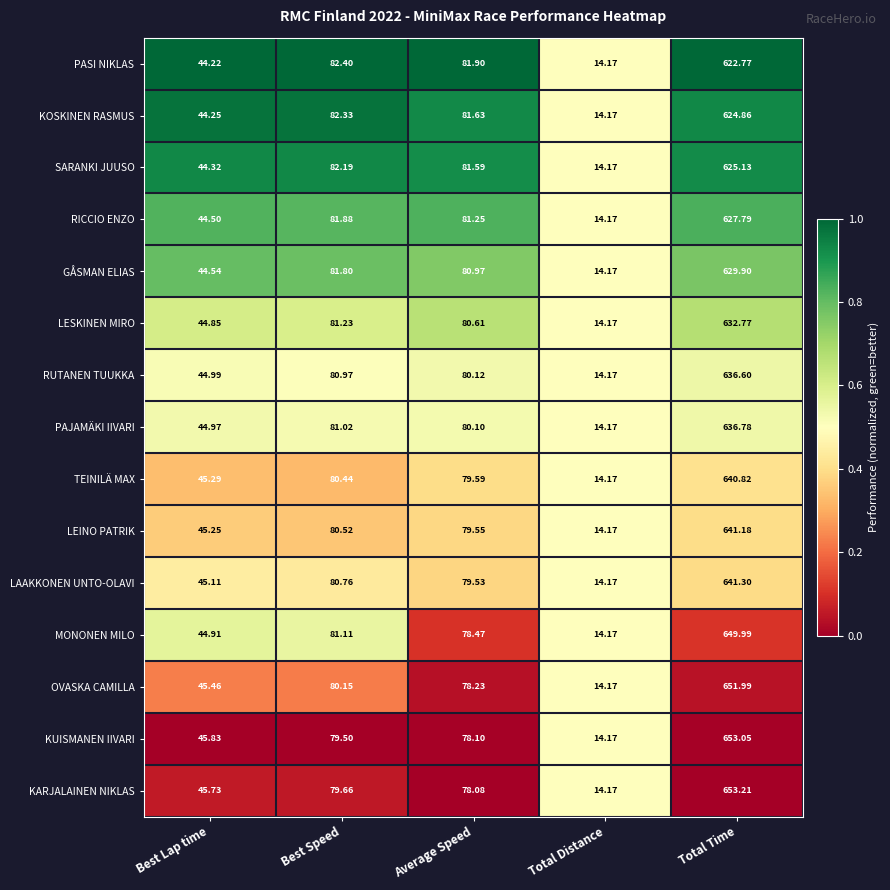

What is the spread (max minus min) of values at Total Time?

30.4